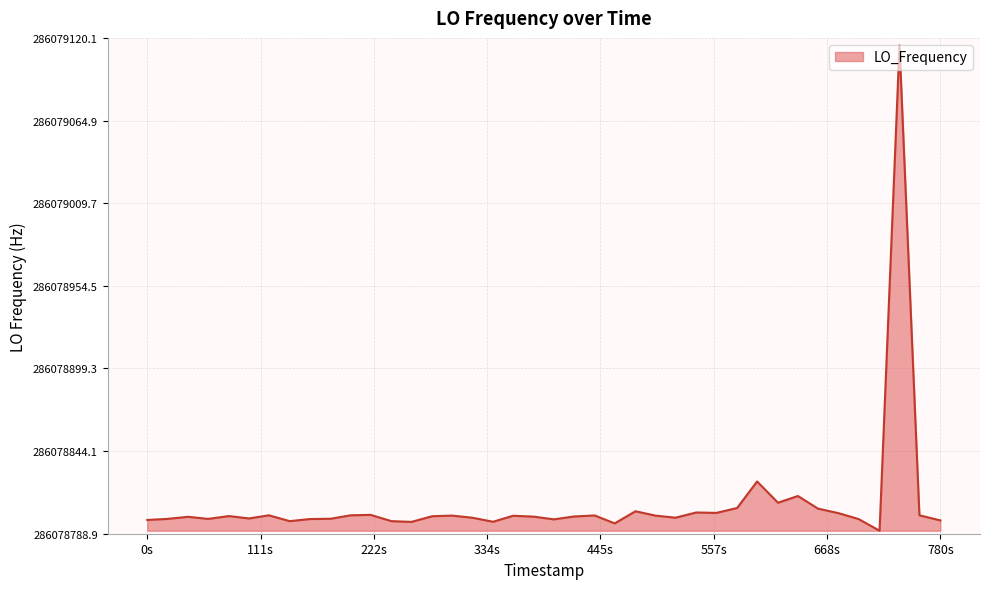

What is the smallest value displayed?

286078790.9